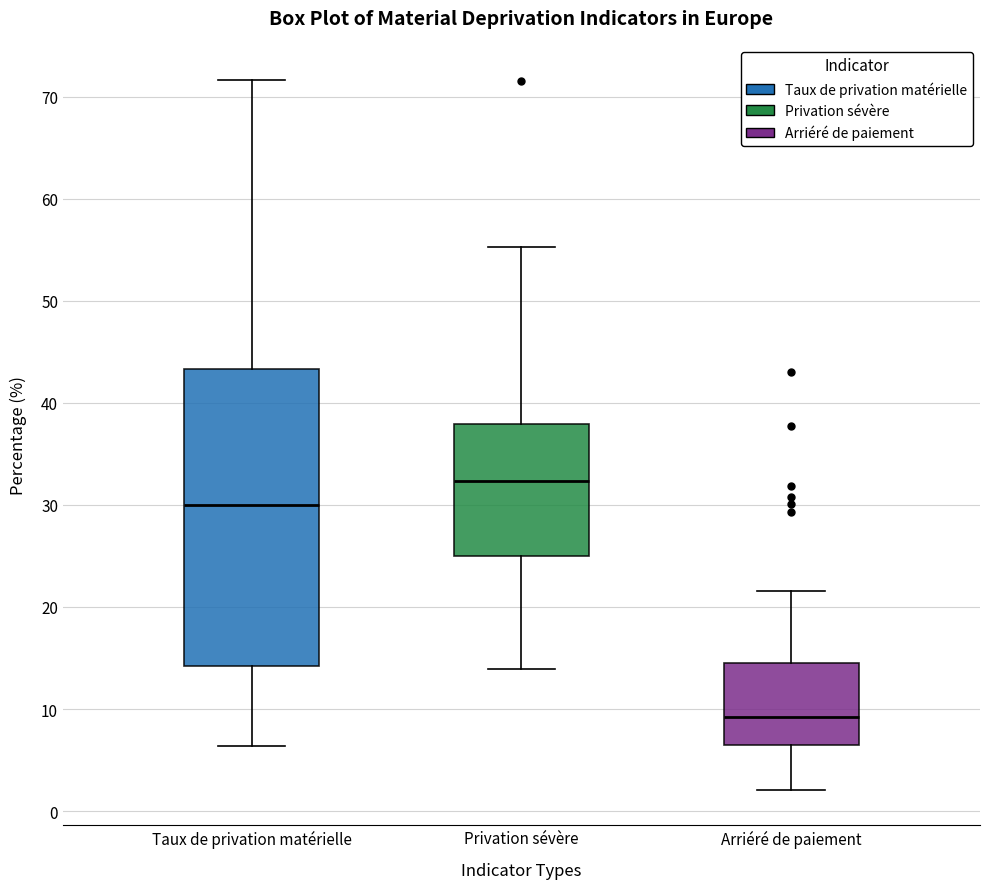

Reading left to right, transcribe this box plot: for each box, give where its median line is, the range the box spans, and where its two whiskers end, as read against the y-axis. The values are not printed on the chart, so give them approximately, as read against the axis.

Taux de privation matérielle: median 30, box 14 to 43, whiskers 6 to 72
Privation sévère: median 32, box 25 to 38, whiskers 14 to 55
Arriéré de paiement: median 9, box 6 to 14, whiskers 2 to 22